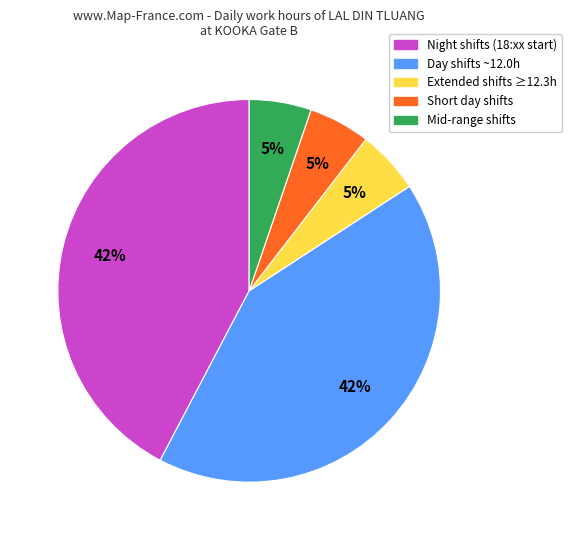

Do Night shifts (18:xx start) and Day shifts ~12.0h together represent more than half of the pie?

Yes